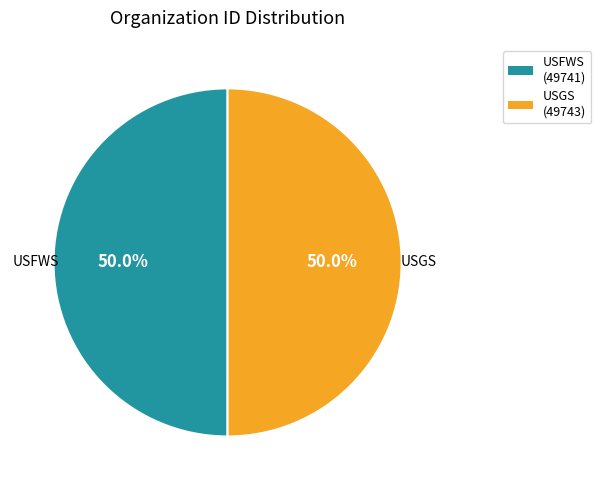

Which slice is the smallest?

U.S. Fish and Wildlife Service [USFWS]